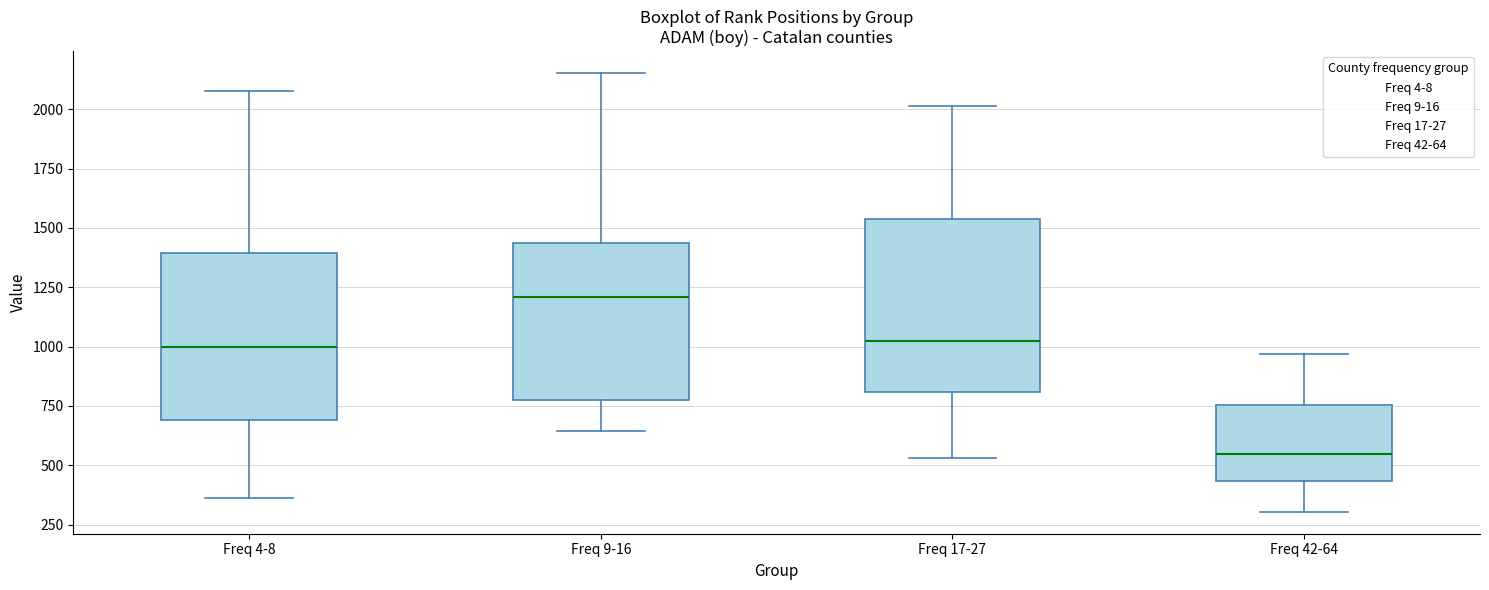

Reading left to right, transcribe this box plot: for each box, give where its median line is, the range the box spans, and where its two whiskers end, as read against the y-axis. The values are not printed on the chart, so give them approximately, as read against the axis.

Freq 4-8: median 1000, box 700 to 1400, whiskers 350 to 2100
Freq 9-16: median 1200, box 800 to 1450, whiskers 650 to 2150
Freq 17-27: median 1050, box 800 to 1550, whiskers 550 to 2000
Freq 42-64: median 550, box 450 to 750, whiskers 300 to 950